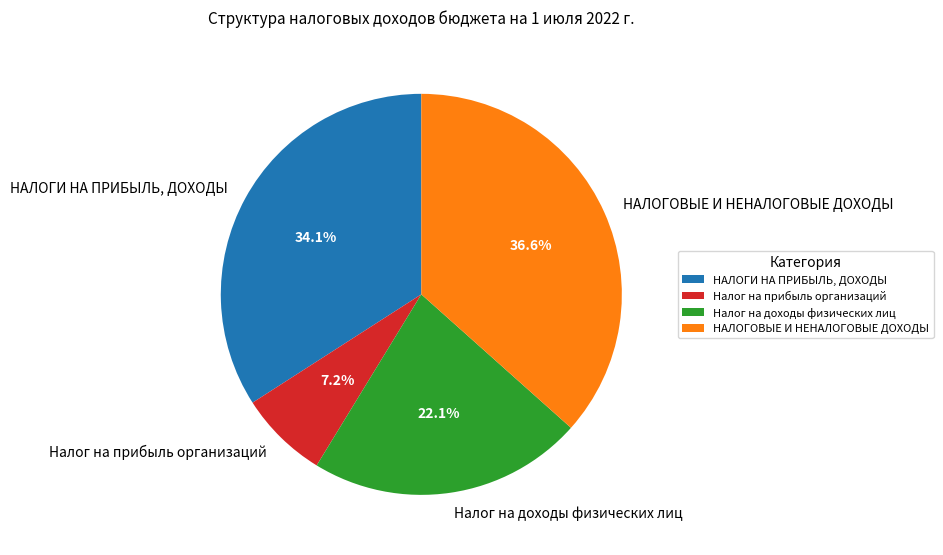

How many segments does this pie chart have?

4